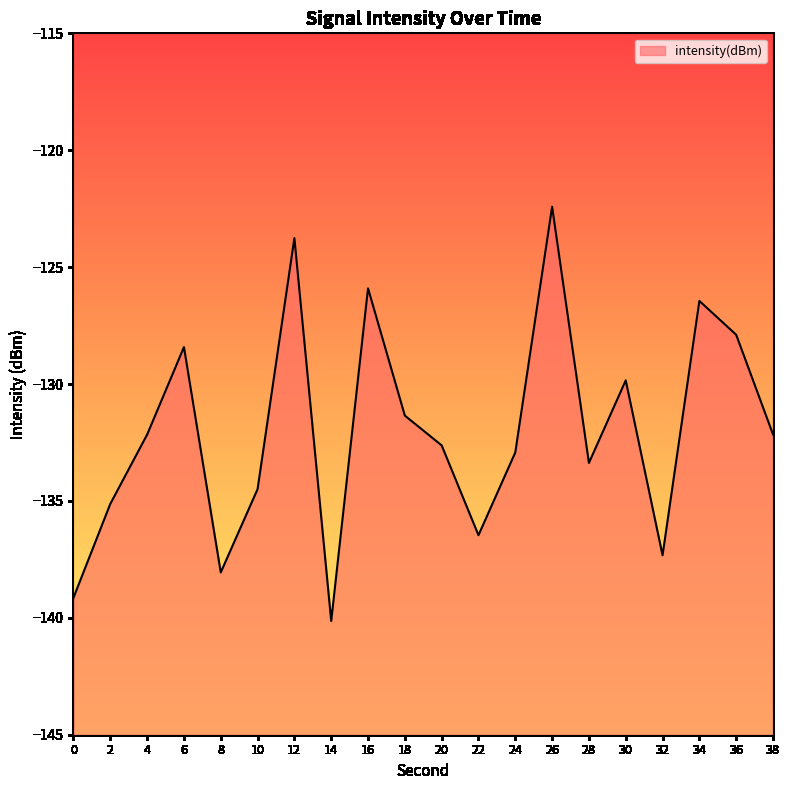

Which category has the highest value across all series?

26